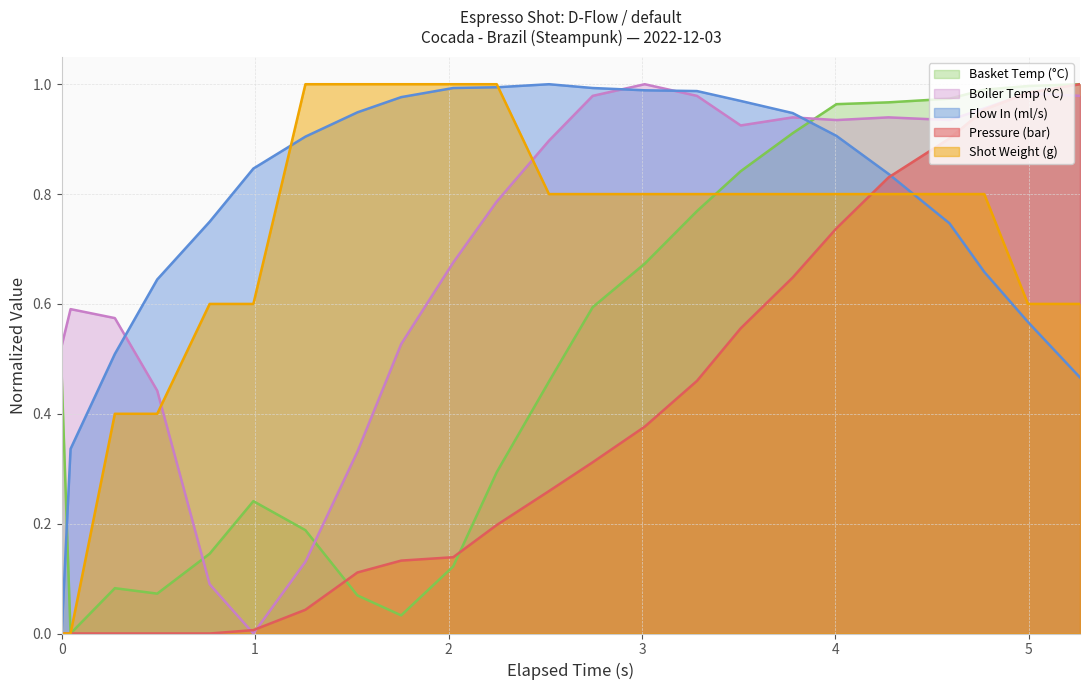

Reading left to right, what are all the values shown in this chart?

pressure: 0.0	0.0	0.0	0.0	0.0	0.0	0.0	0.1	0.1	0.1	0.2	0.3	0.3	0.4	0.5	0.6	0.6	0.7	0.8	0.9	1.0	1.0	1.0
flow_in: 0.0	0.3	0.5	0.6	0.7	0.8	0.9	0.9	1.0	1.0	1.0	1.0	1.0	1.0	1.0	1.0	0.9	0.9	0.8	0.7	0.7	0.6	0.5
current_total_shot_weight: 0.0	0.0	0.4	0.4	0.6	0.6	1.0	1.0	1.0	1.0	1.0	0.8	0.8	0.8	0.8	0.8	0.8	0.8	0.8	0.8	0.8	0.6	0.6
water_temperature_basket: 0.5	0.0	0.1	0.1	0.1	0.2	0.2	0.1	0.0	0.1	0.3	0.5	0.6	0.7	0.8	0.8	0.9	1.0	1.0	1.0	1.0	1.0	1.0
water_temperature_in: 0.5	0.6	0.6	0.4	0.1	0.0	0.1	0.3	0.5	0.7	0.8	0.9	1.0	1.0	1.0	0.9	0.9	0.9	0.9	0.9	1.0	1.0	1.0